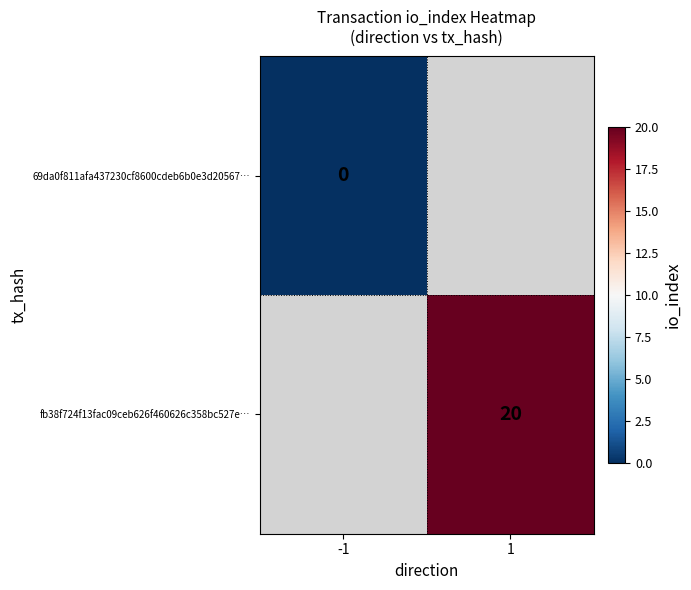

How many distinct data groups are displayed?

2